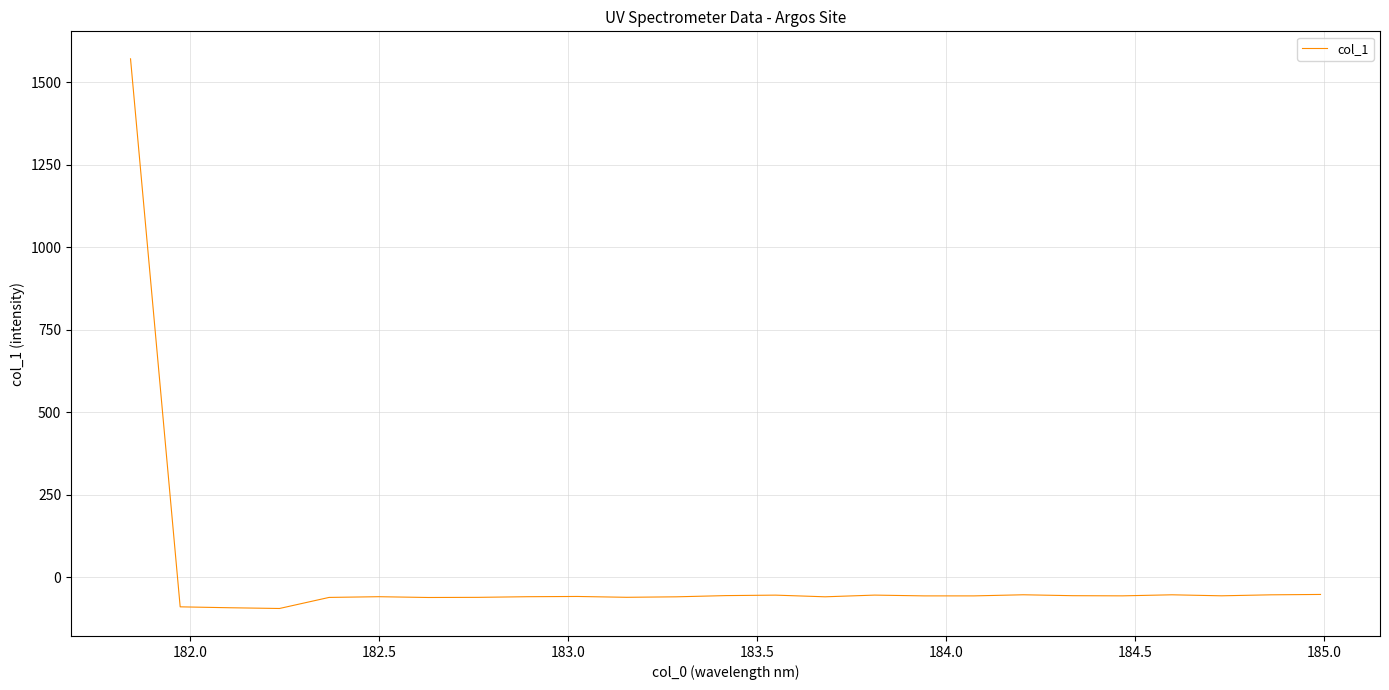

What is the minimum value shown in the chart?

-95.0